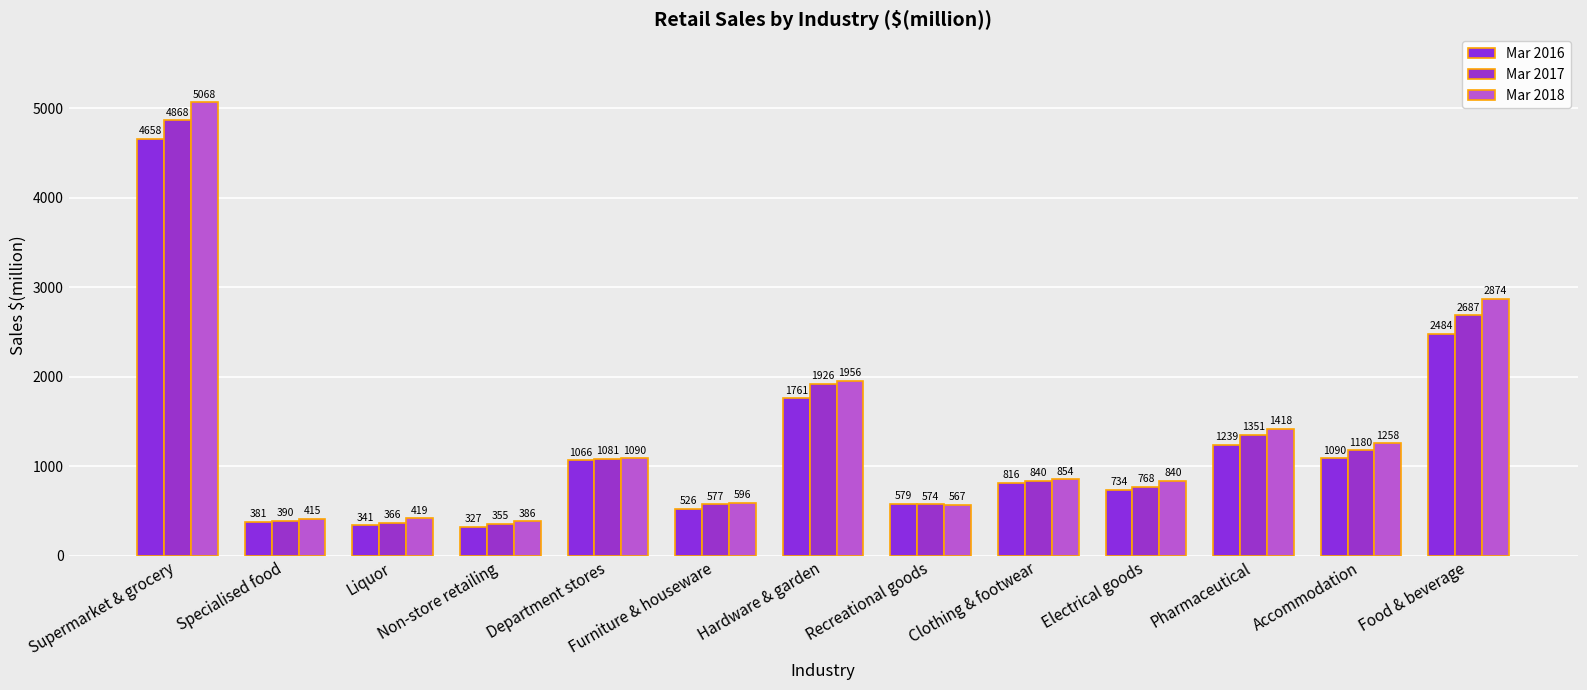

What is the value of the Mar 2018 bar at the 7th from the left?

1956